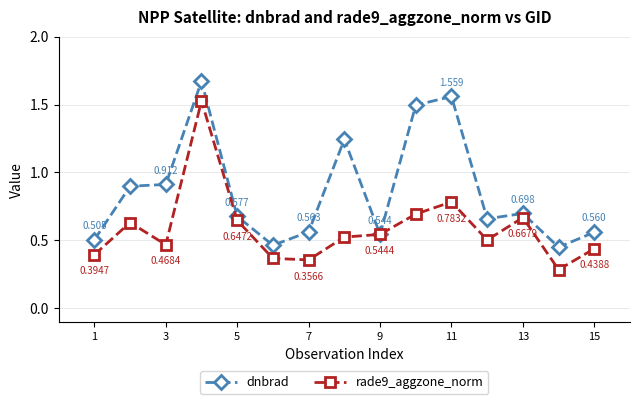

True or false: rade9_aggzone_norm has more than 0 points higher than both neighbors.

True